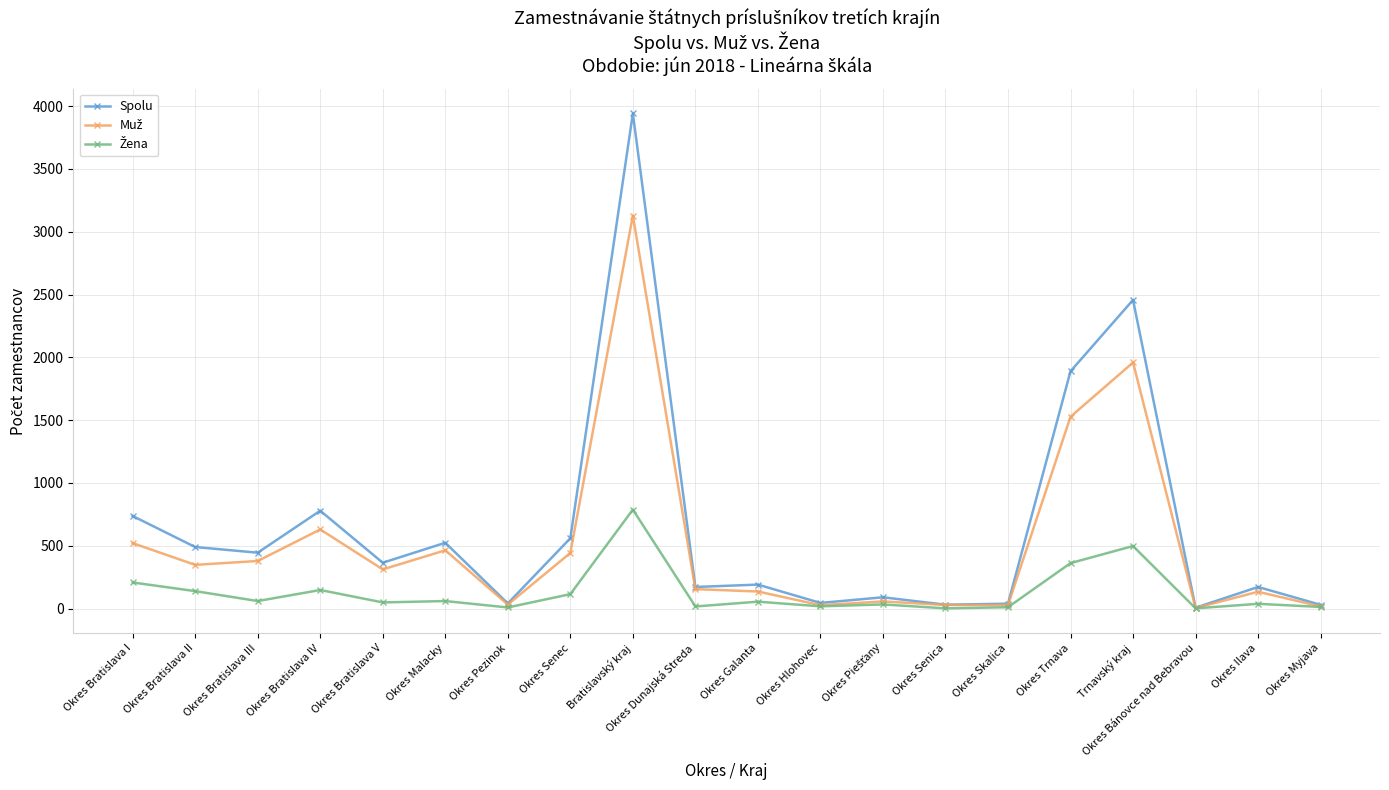

What is the minimum value shown in the chart?

2